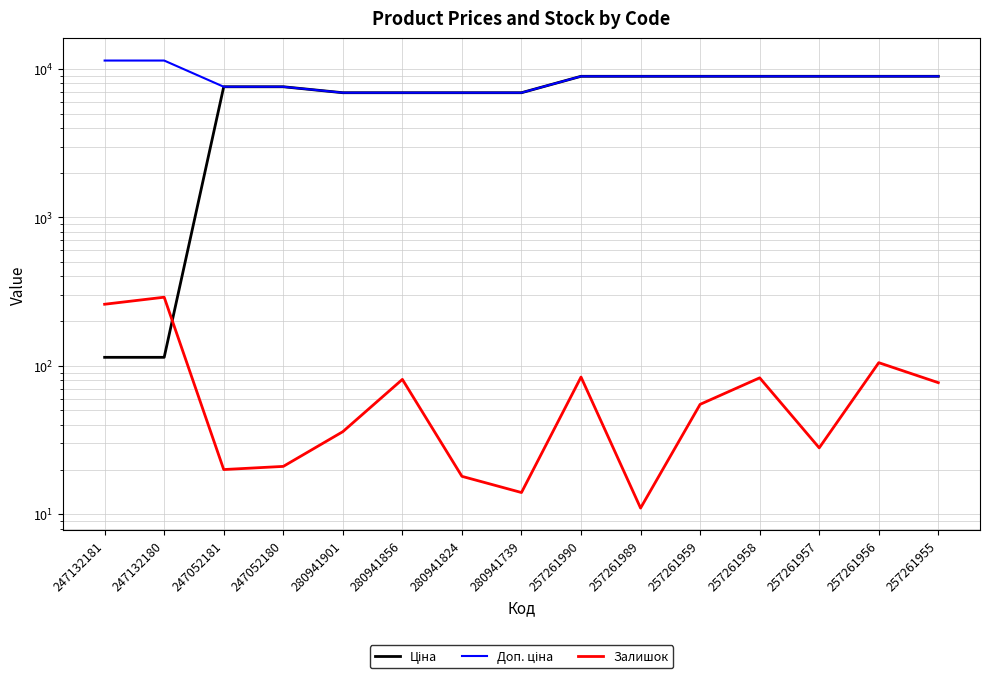

What value does the Доп. ціна series have at 280941901?

6925.7